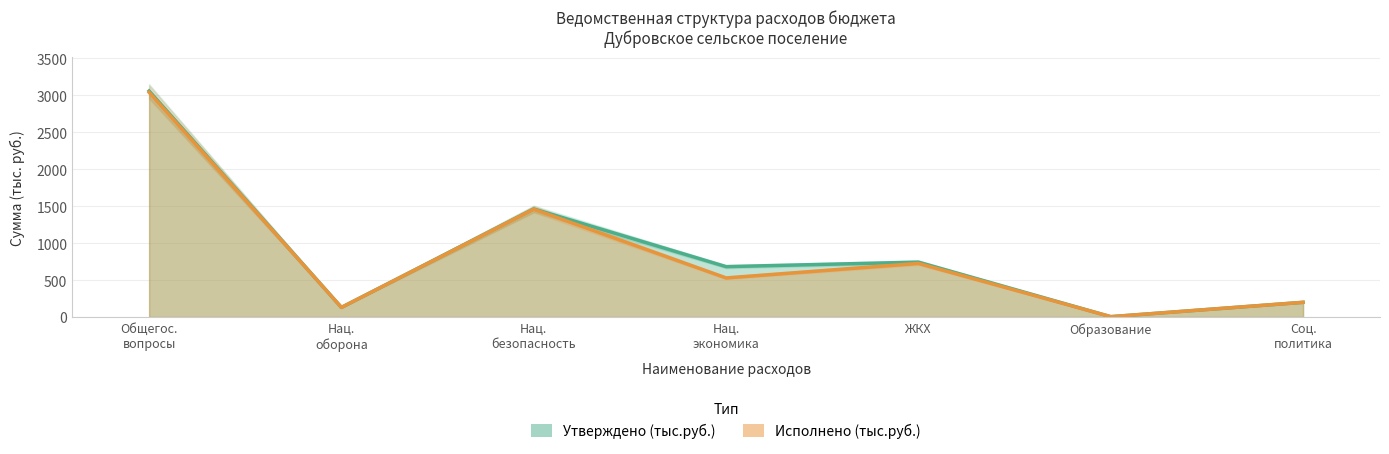

What is the difference between the Утверждено (тыс.руб.) values at Соц. политика and Общегос. вопросы?

2857.8